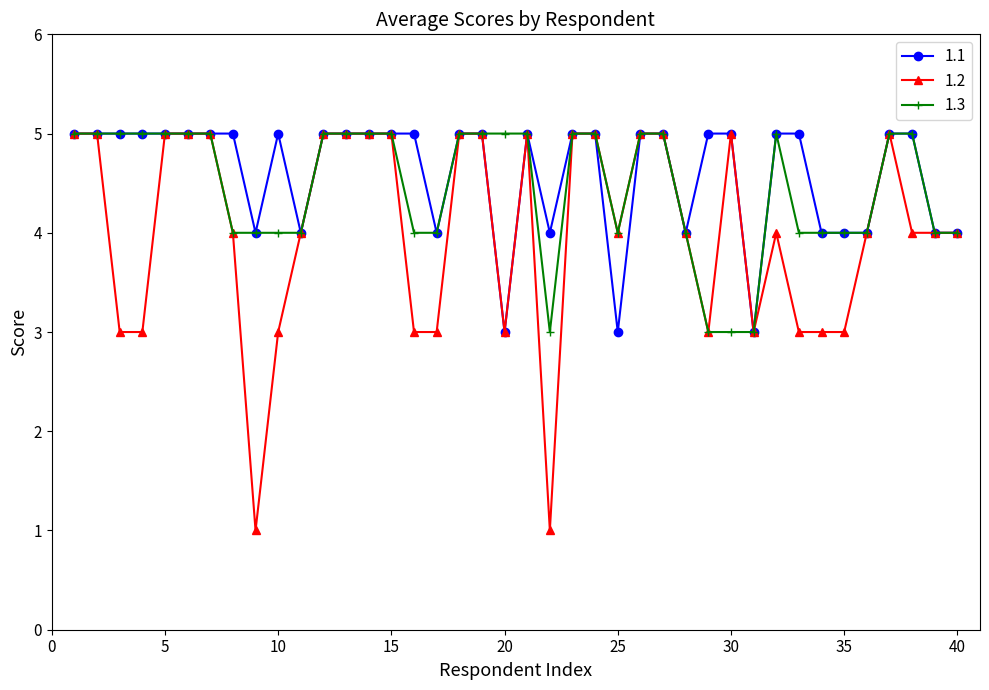

What is the value of the 1.3 point at the 37th from the left?

5